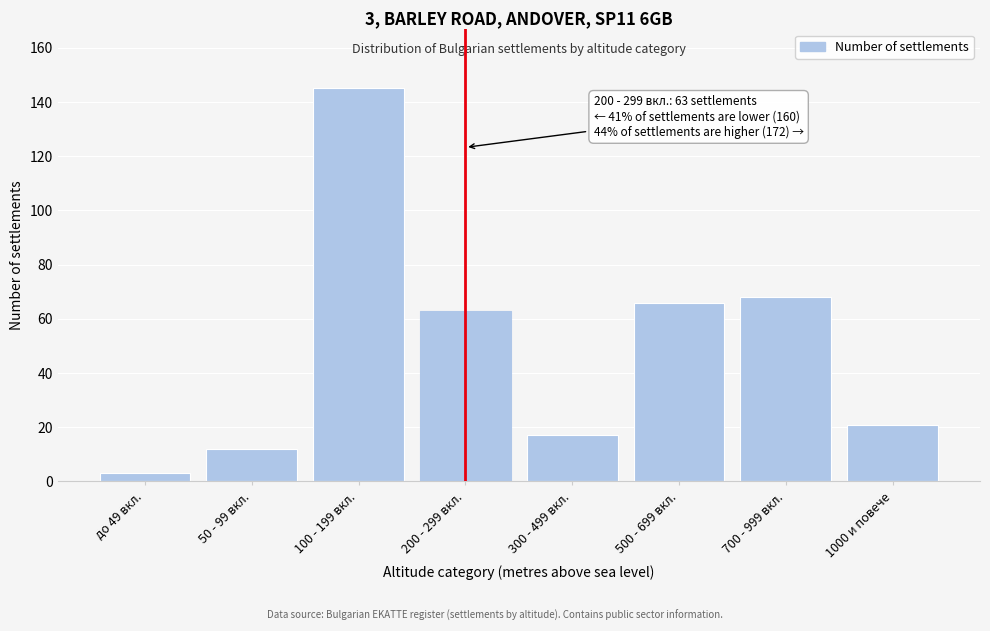

Reading left to right, extract all data points from this chart.

до 49 вкл.=3	50 - 99 вкл.=12	100 - 199 вкл.=145	200 - 299 вкл.=63	300 - 499 вкл.=17	500 - 699 вкл.=66	700 - 999 вкл.=68	1000 и повече=21